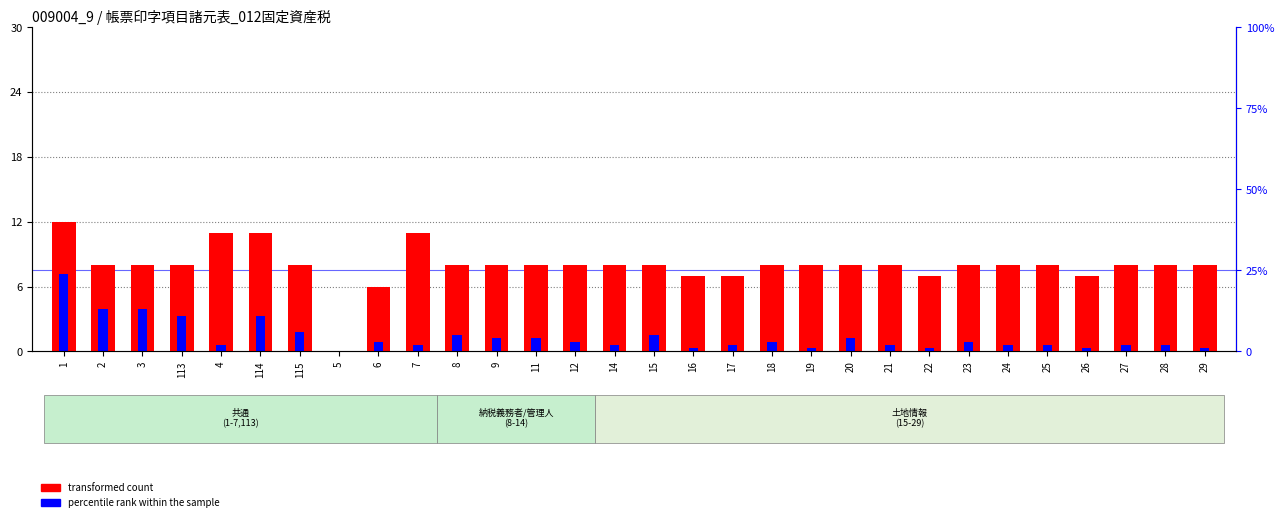

How many values in percentile rank within the sample are above zero?

29